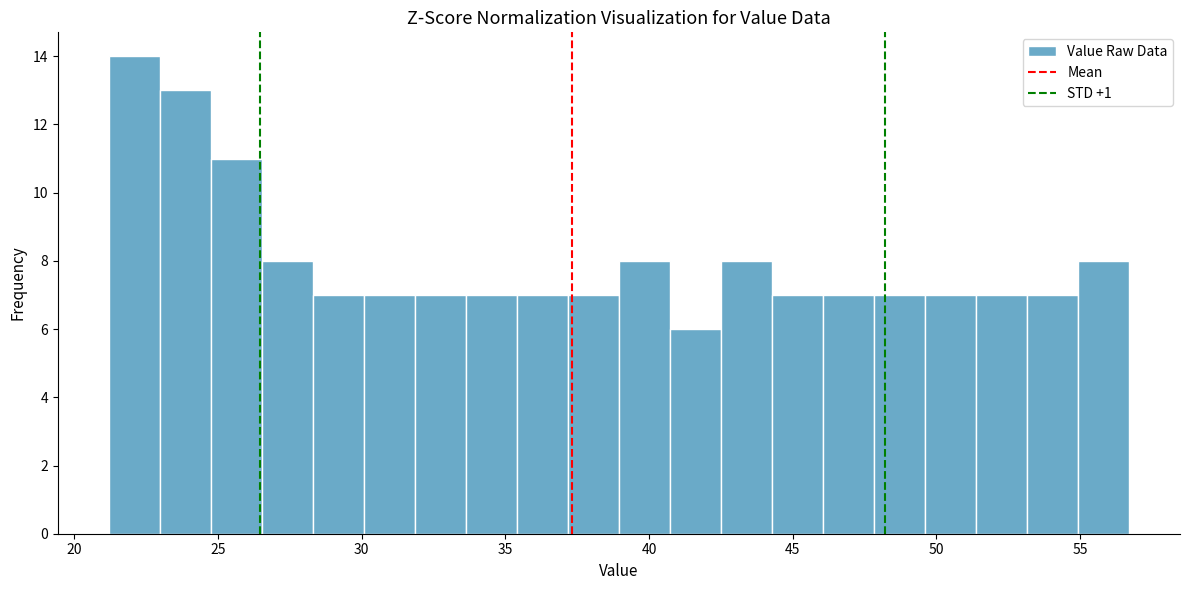

Read against the x-axis, roughly where is the centre of the tallest bar?

22.0